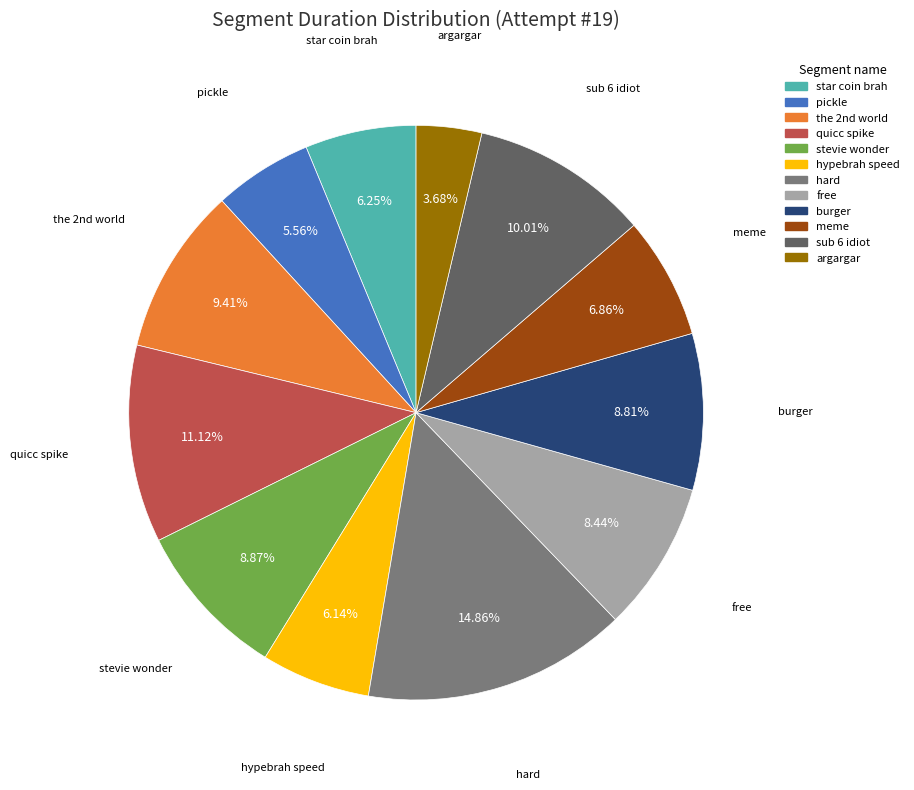

To the nearest percent, what percentage of the pie is stevie wonder?

9%